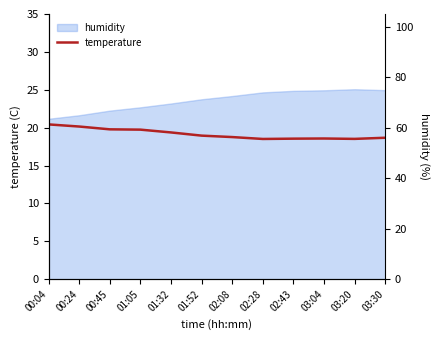

What is the maximum value shown in the chart?

20.4